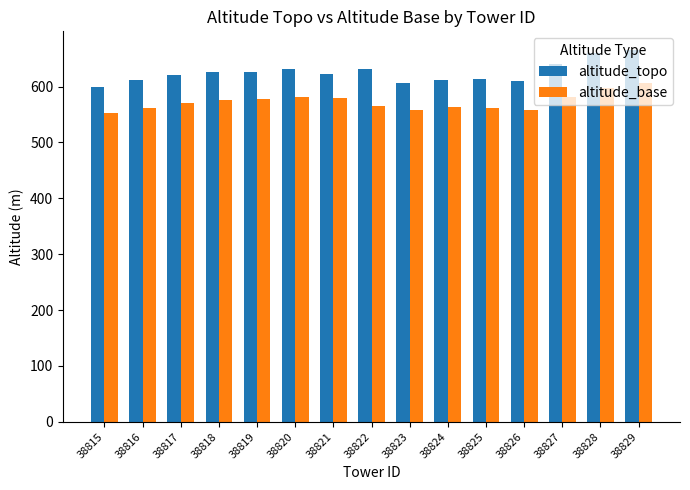

The value of altitude_base at 38825 is 561.1. True or false?

True